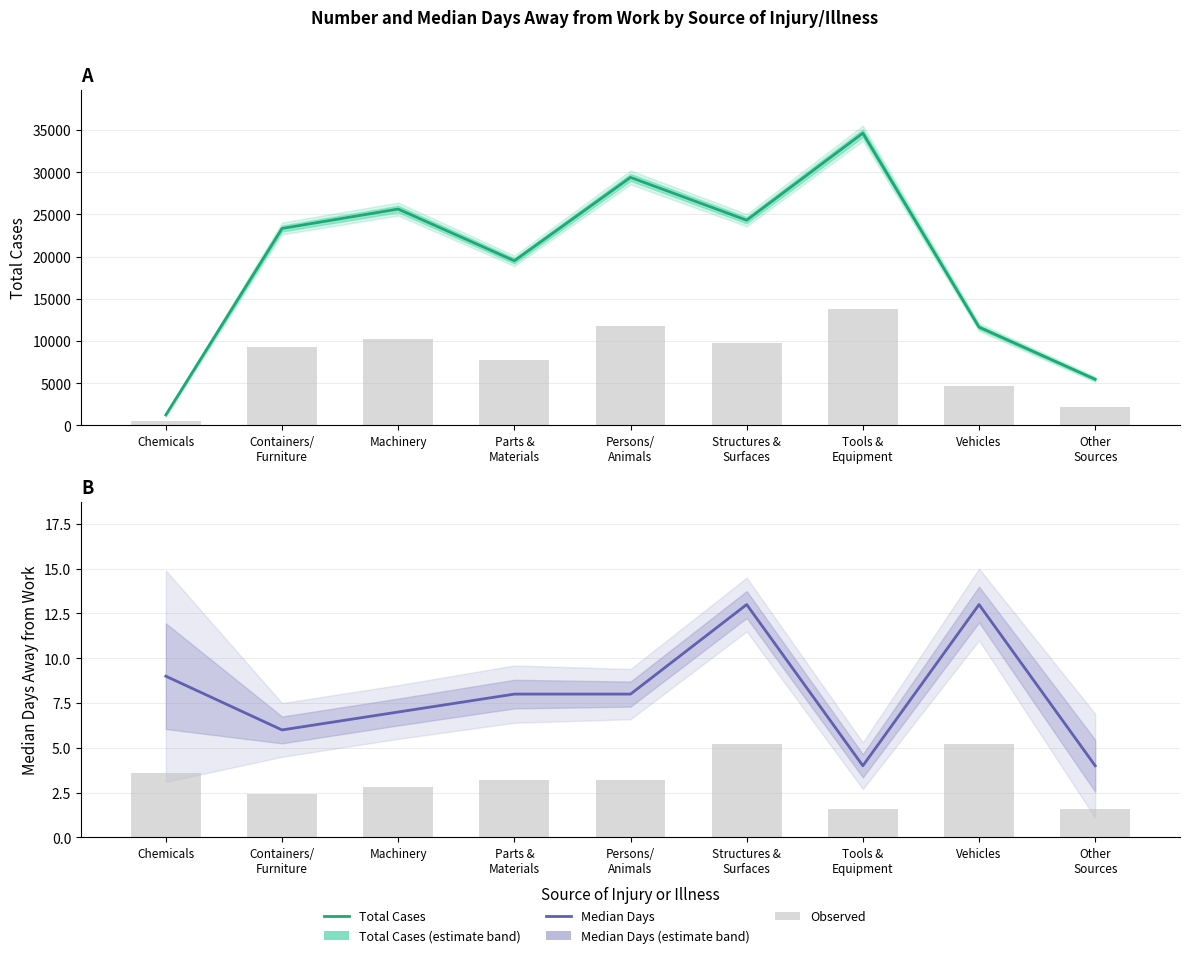

What is the average value of the Total Cases series?

19467